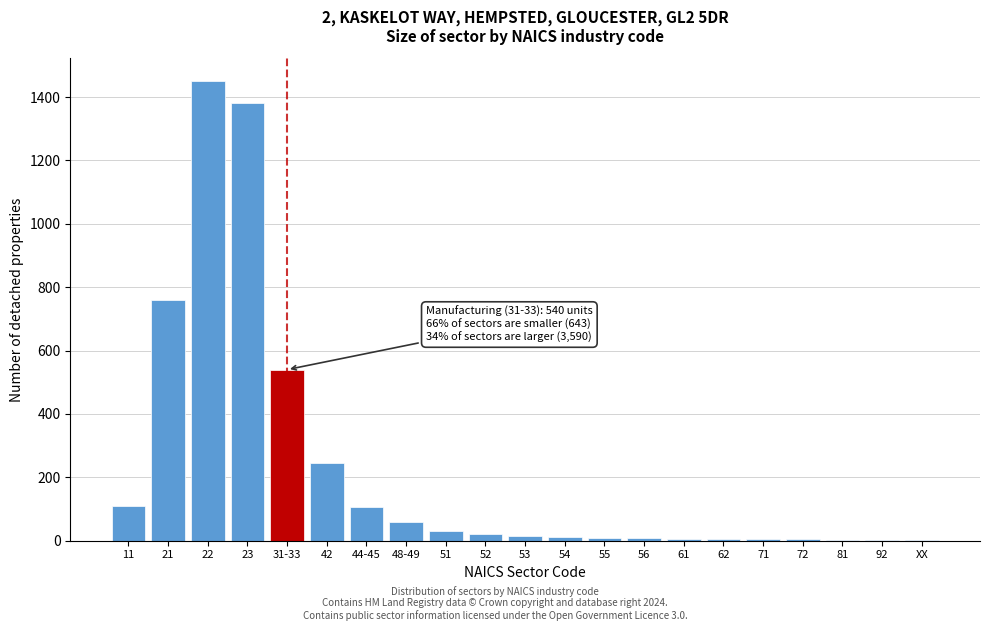

Is it true that the value at 42 is 321?

False